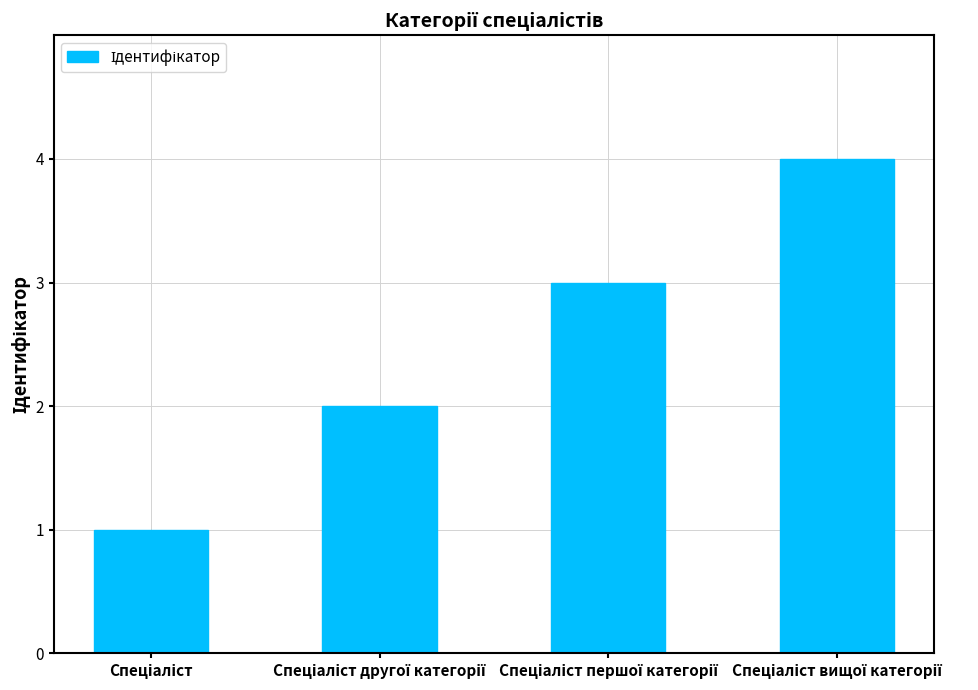

What is the maximum value shown in the chart?

4